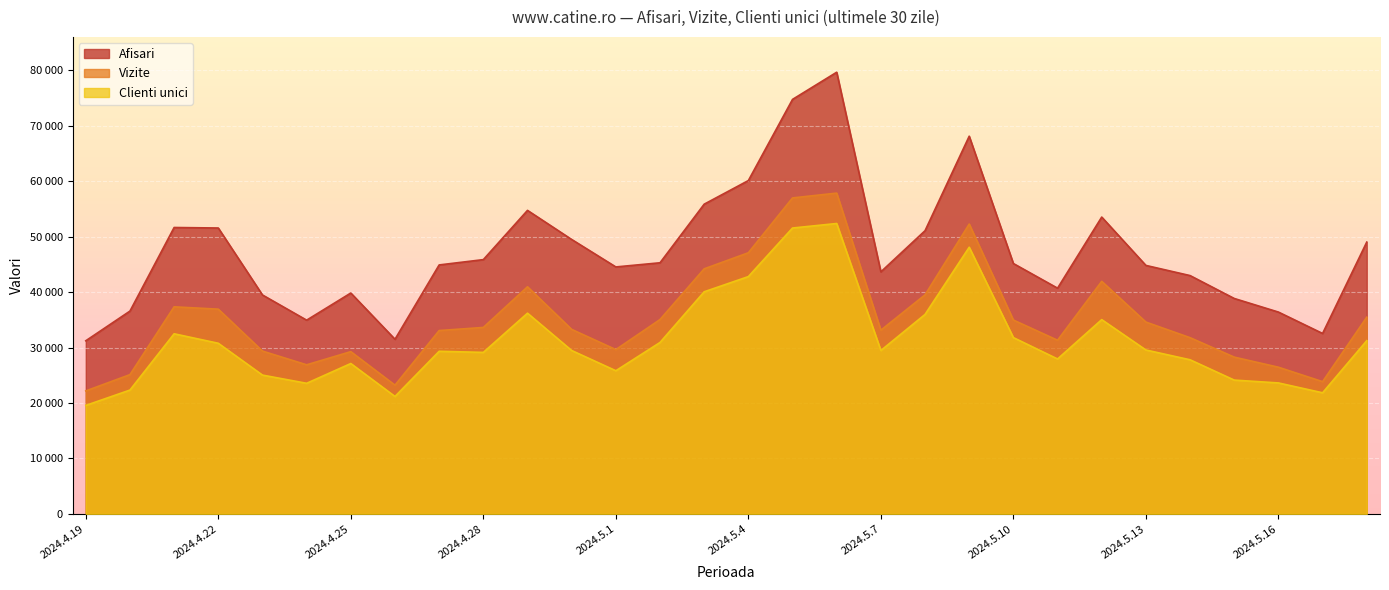

What is the difference between the maximum and minimum values in the Clienti unici series?

32799